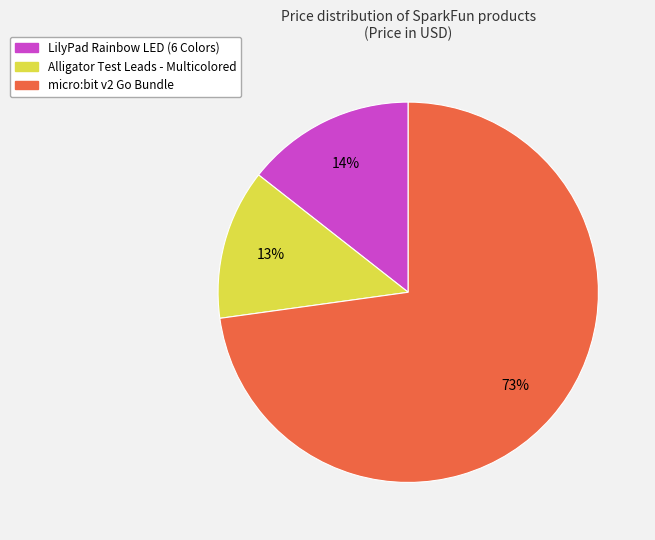

Is there a majority slice in this chart?

Yes